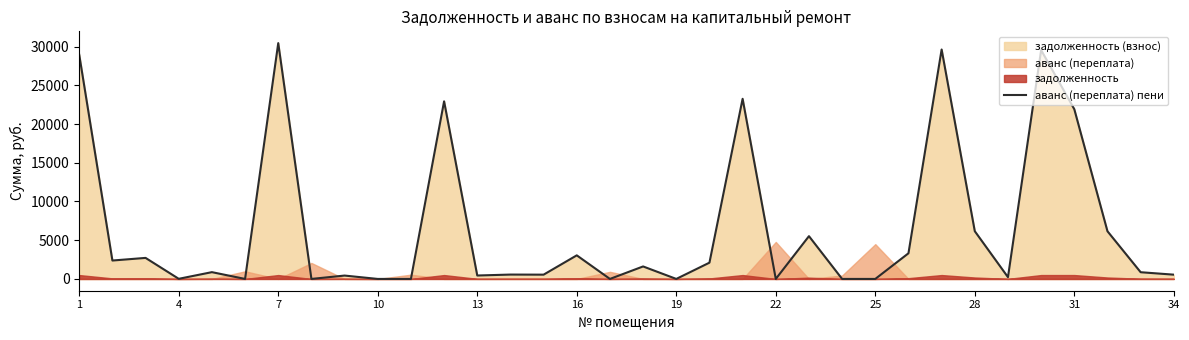

The value of аванс (переплата) пени at 19 is 0.0. True or false?

True